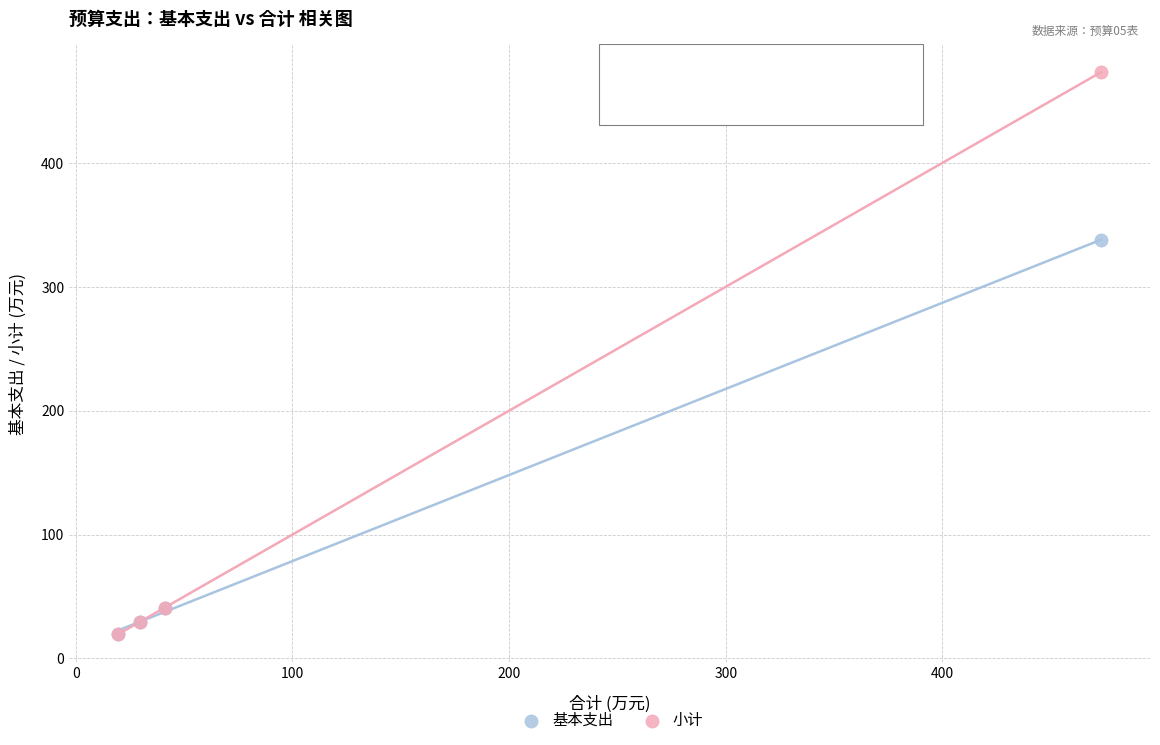

Which series contains the highest Y value?

小计